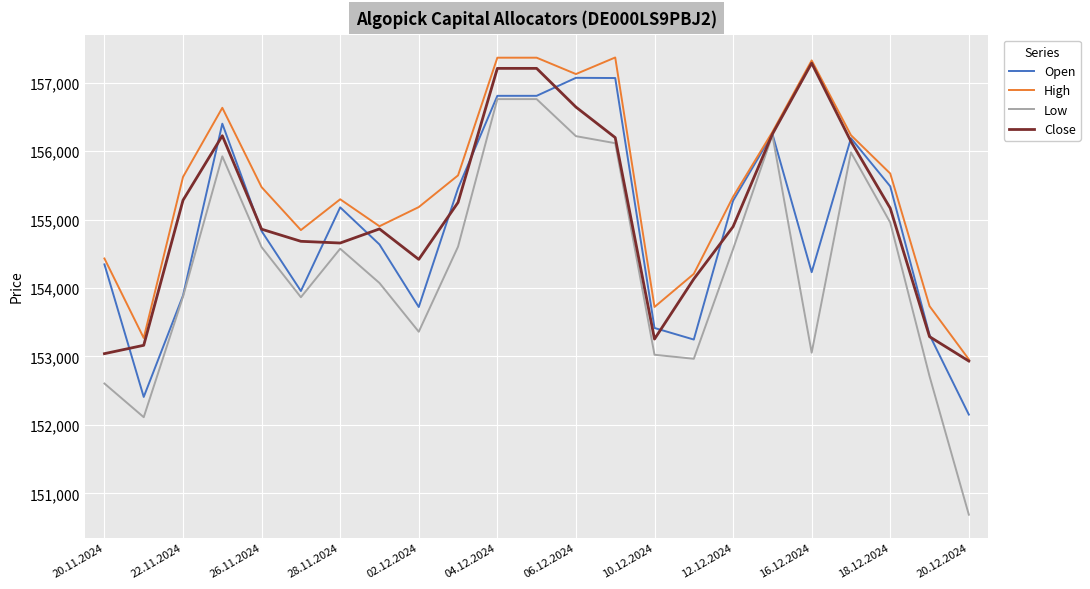

Rank the series by their average value, from highest to lowest.

High, Close, Open, Low